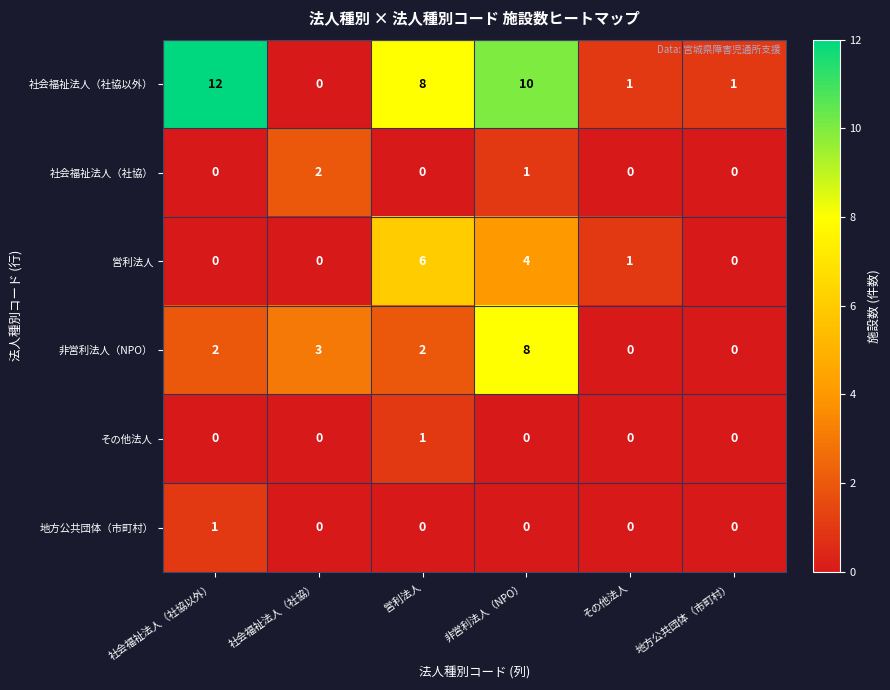

Which series has the largest total across all categories?

社会福祉法人（社協以外）